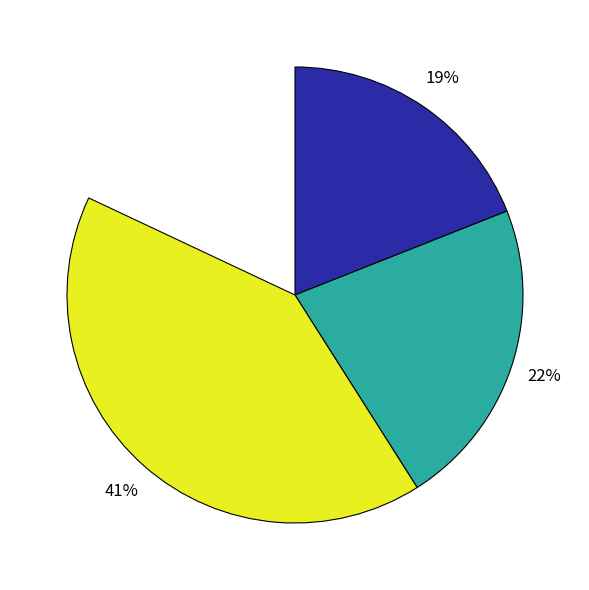

Is there any slice that represents more than half of the pie?

No